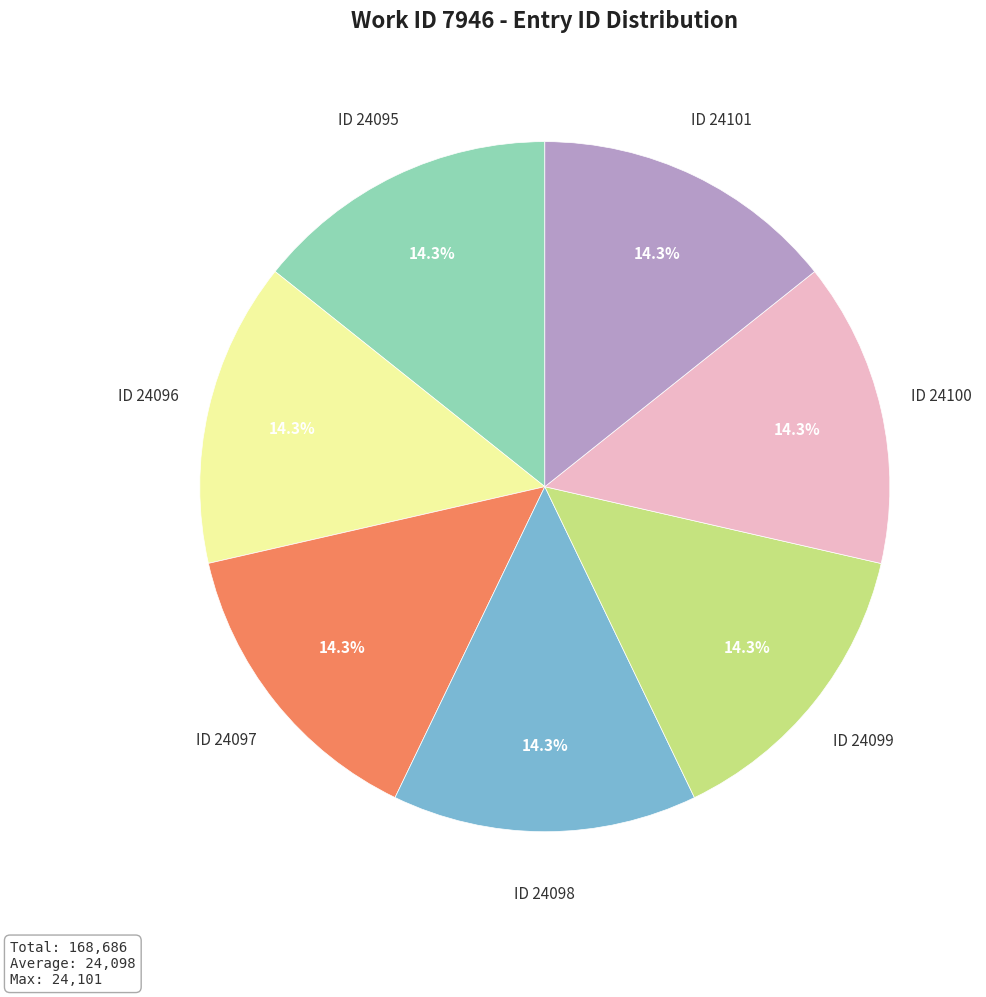

Do ID 24099 and ID 24096 together represent more than half of the pie?

No